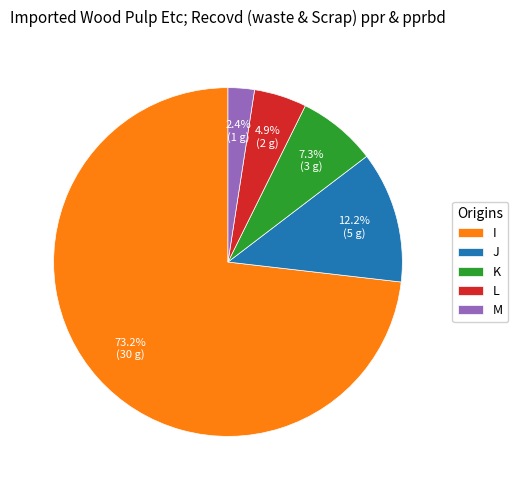

What percentage is the K slice, to the nearest percent?

7%